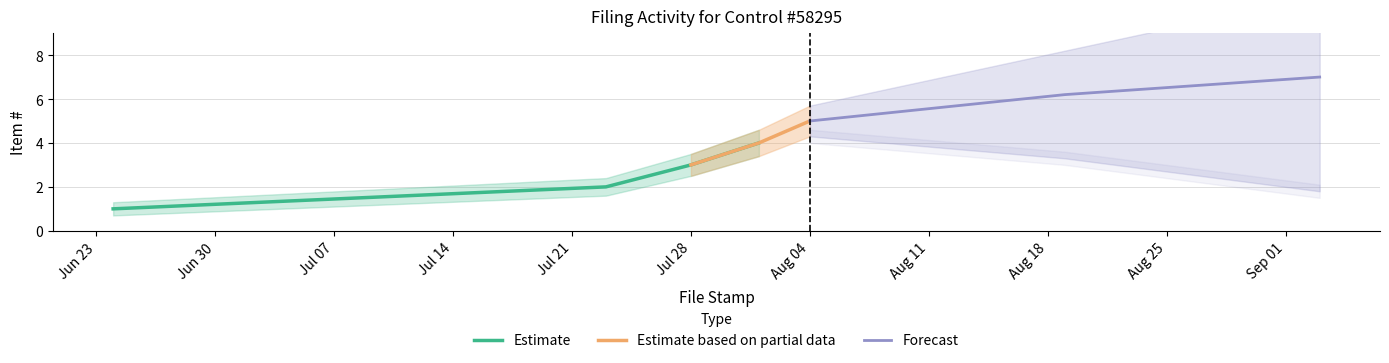

At which label does Item # lower first exceed 2?

2025-07-28